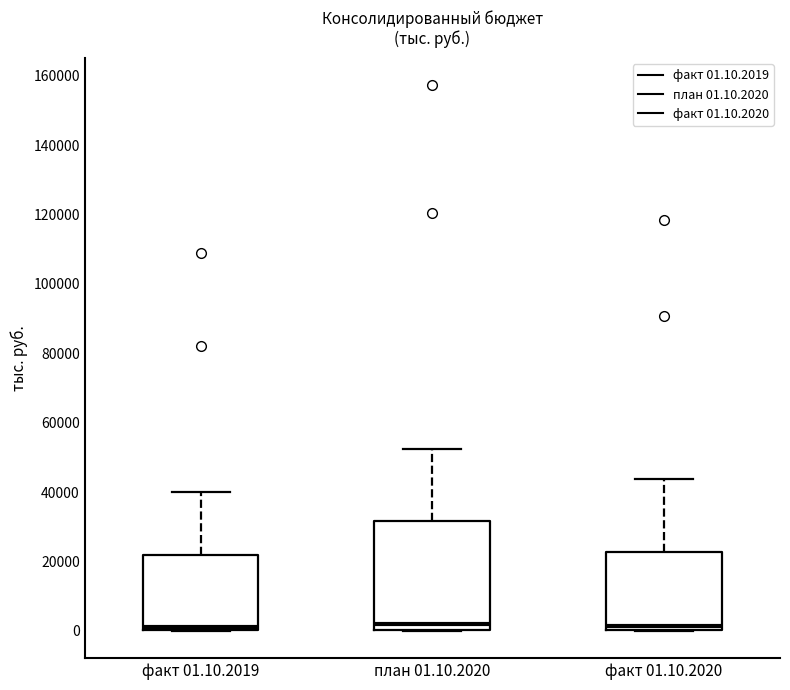

Which box is the tallest, from its lower edge to its upper edge?

план 01.10.2020